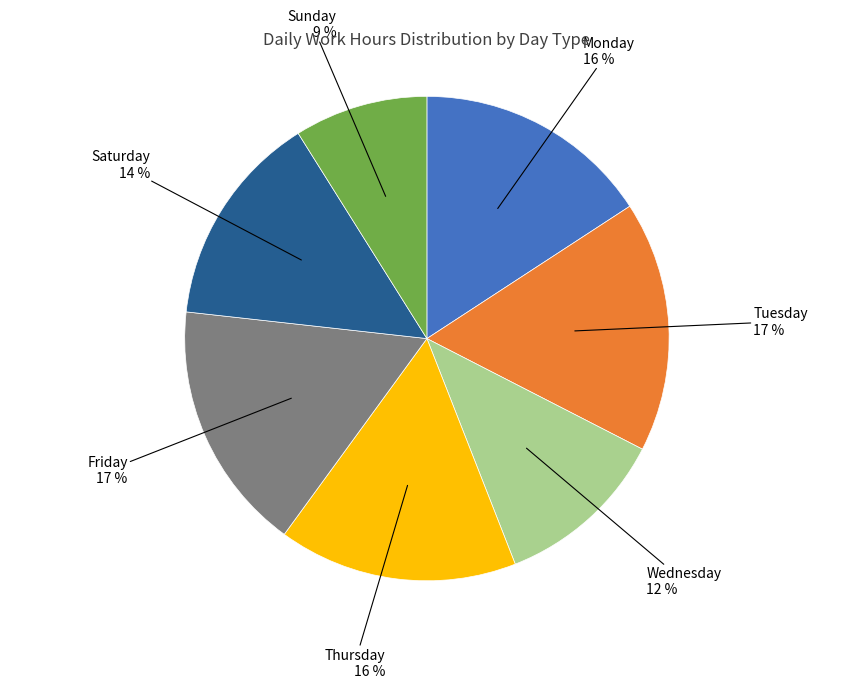

To the nearest percent, what is the average slice percentage?

14%